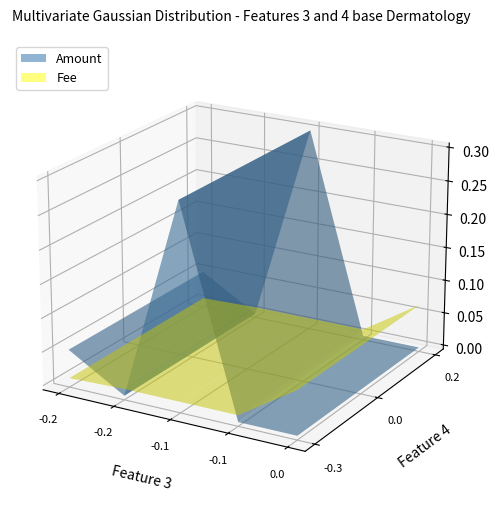

Reading left to right, extract all data points from this chart.

Amount: 0.0	0.0	0.3	0.0	0.1
Fee: 0.1	0.0	0.0	0.0	0.0